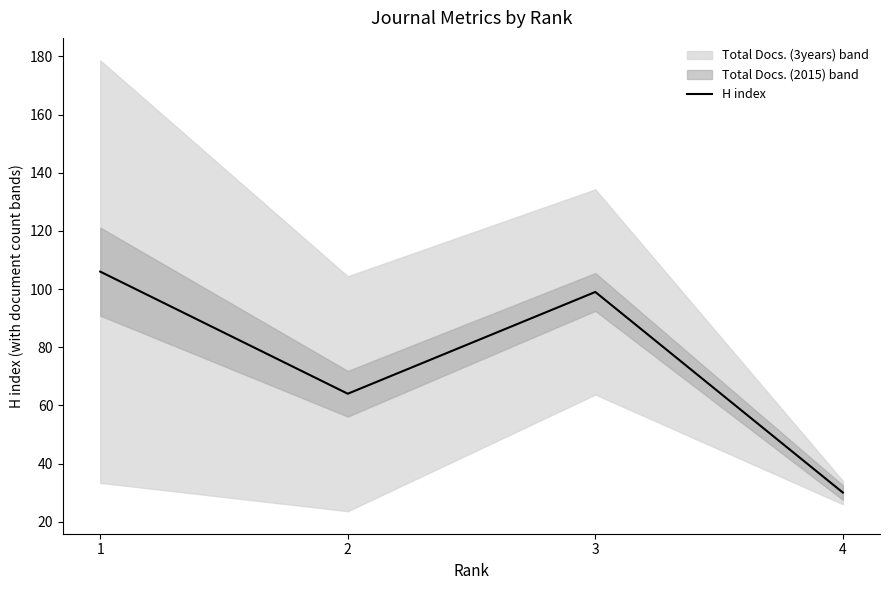

Is this an area chart (filled region under the line)?

No